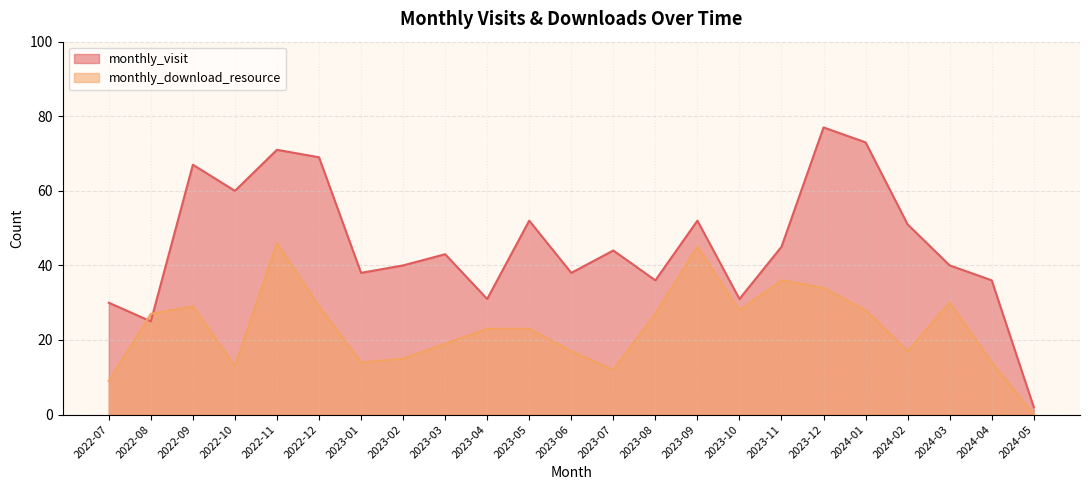

What is the average value of the monthly_download_resource series?

23